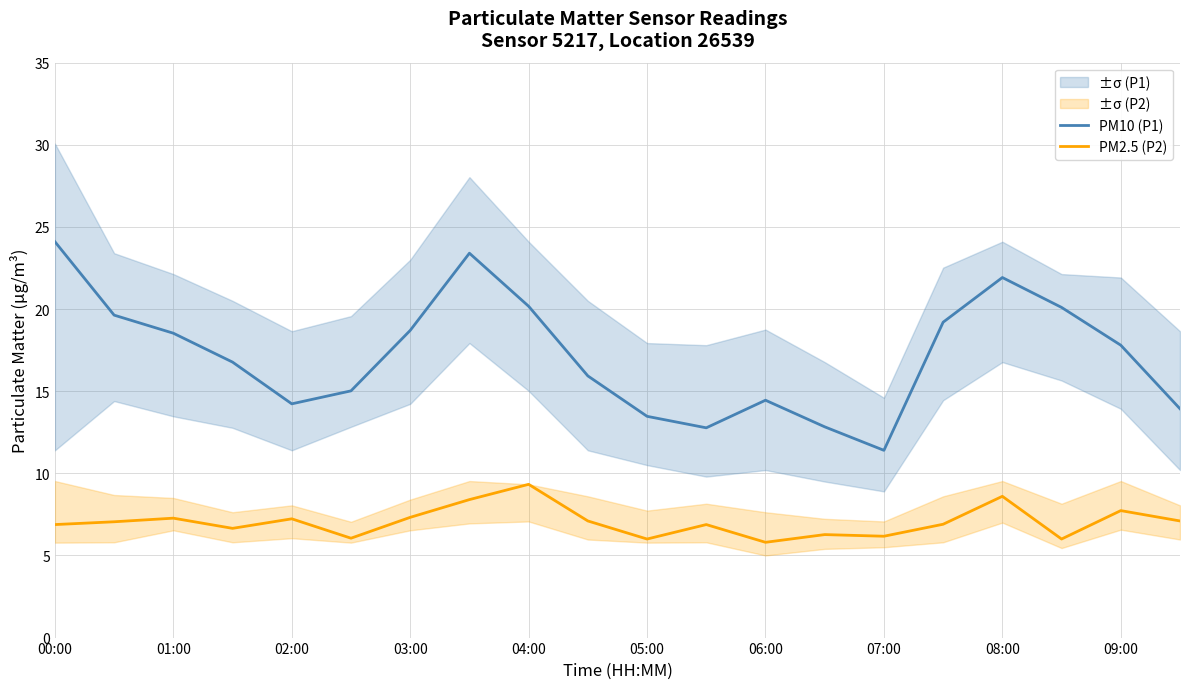

List the series in order of their peak value, highest first.

PM10 (P1), PM2.5 (P2)